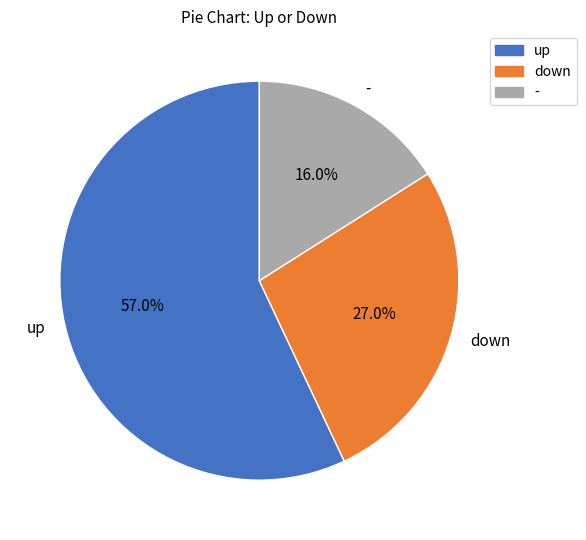

To the nearest percent, what is the combined percentage of up and -?

73%